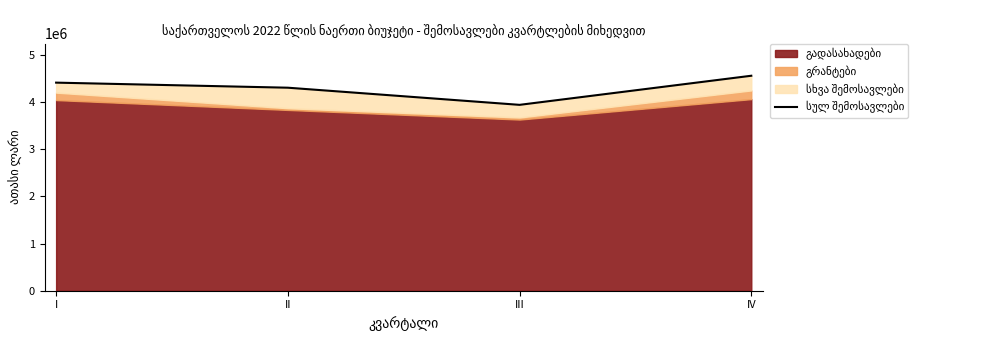

The value at III is 3938615.6. True or false?

True